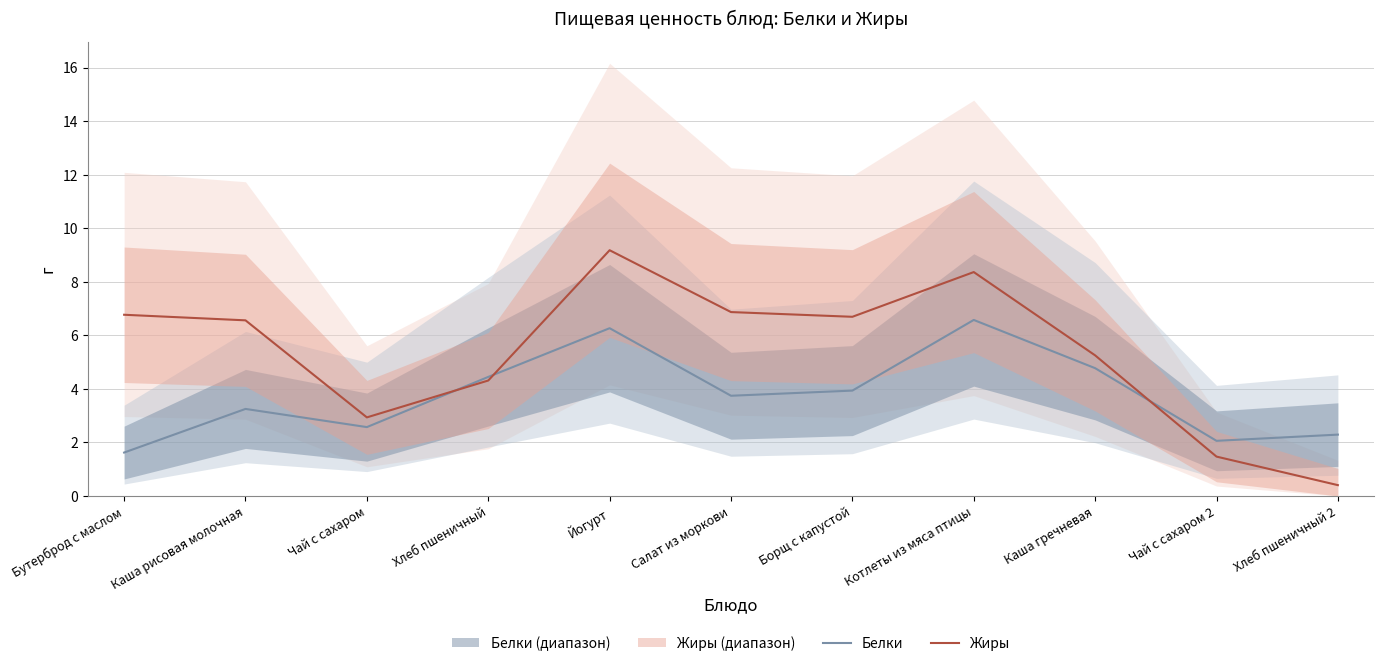

List the series in order of their peak value, highest first.

Жиры, Белки